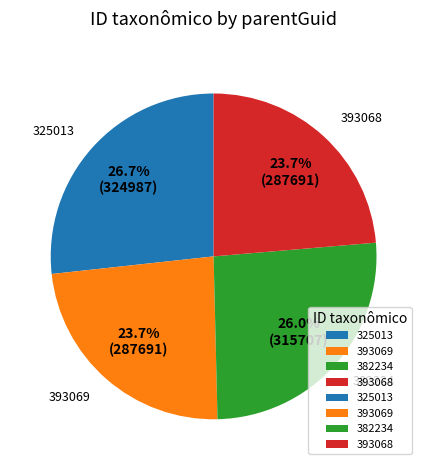

To the nearest percent, what is the combined percentage of 325013 and 382234?

53%